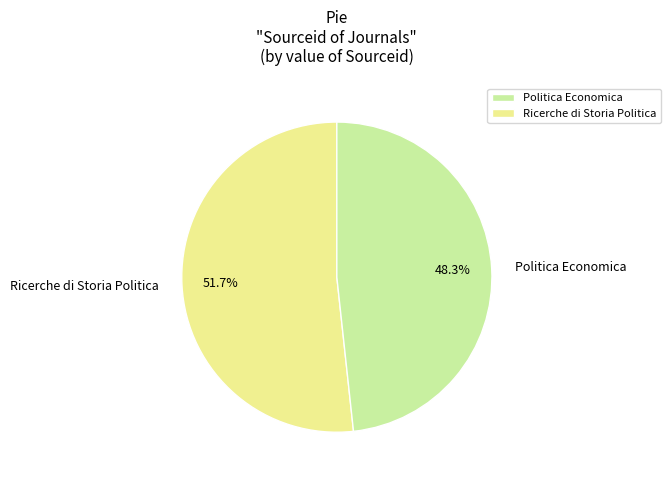

Count the number of slices in the pie.

2